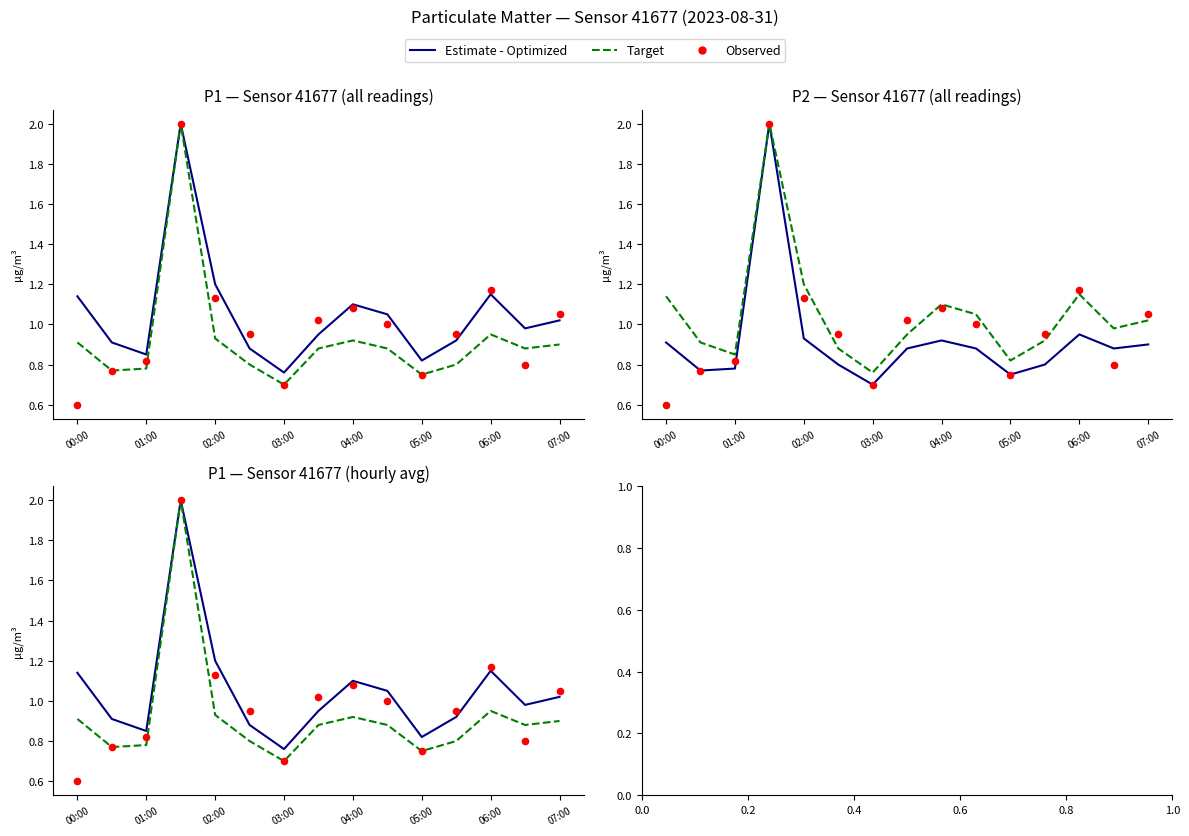

At how many categories does at least one series exceed 1?

8